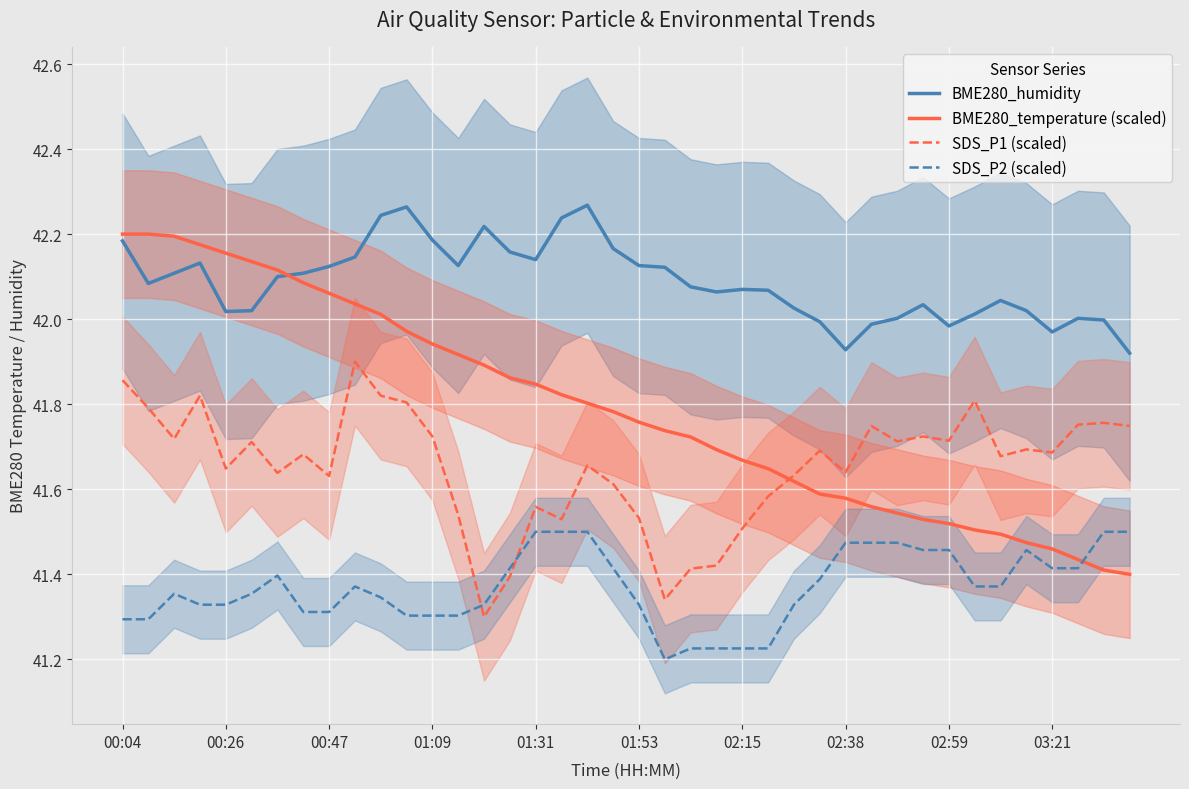

At how many categories does at least one series exceed 41?

40